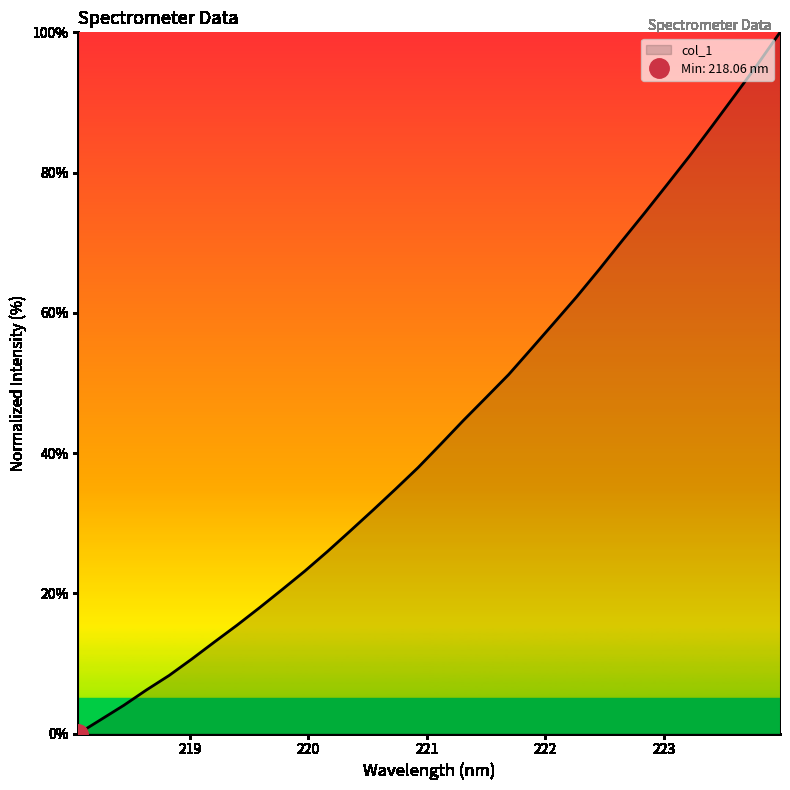

Count the number of categories in the chart.

32